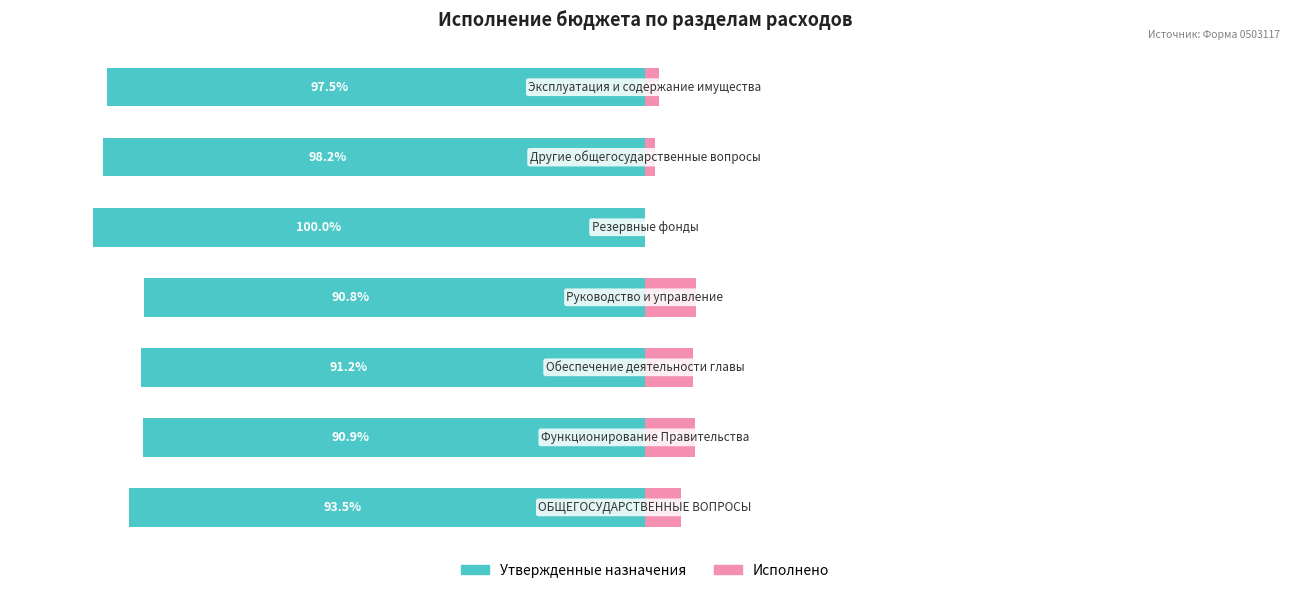

How many bars are there in each group?

2